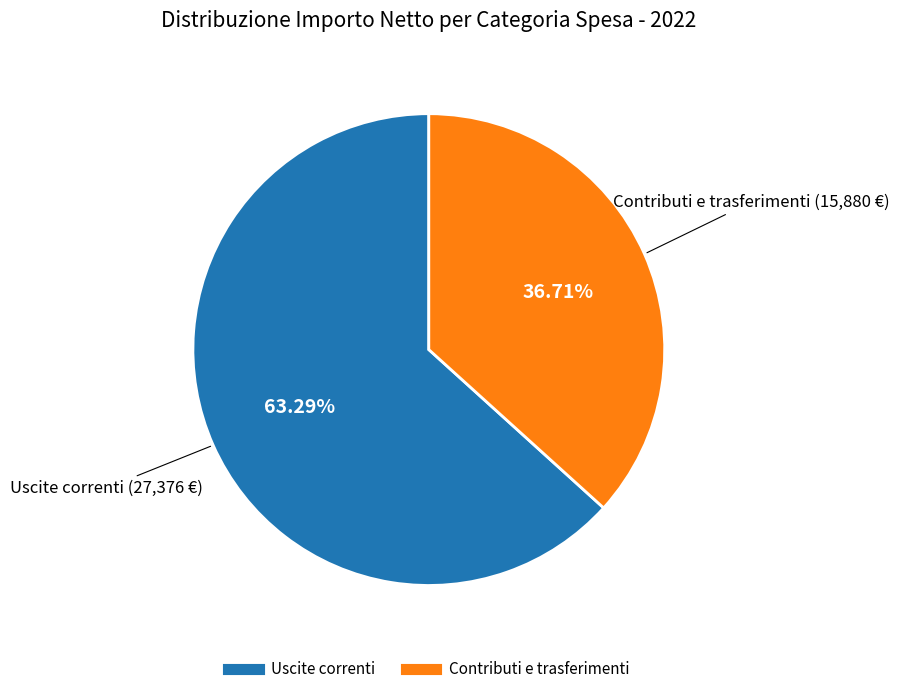

To the nearest percent, what is the average slice percentage?

50%